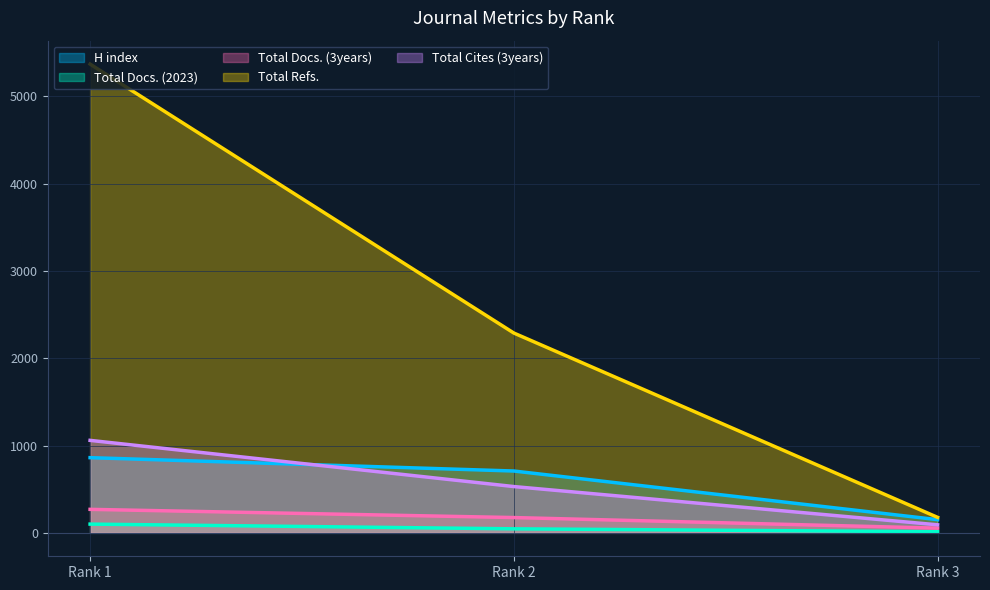

True or false: Total Docs. (3years) has a value of 175 at Rank 2.

True